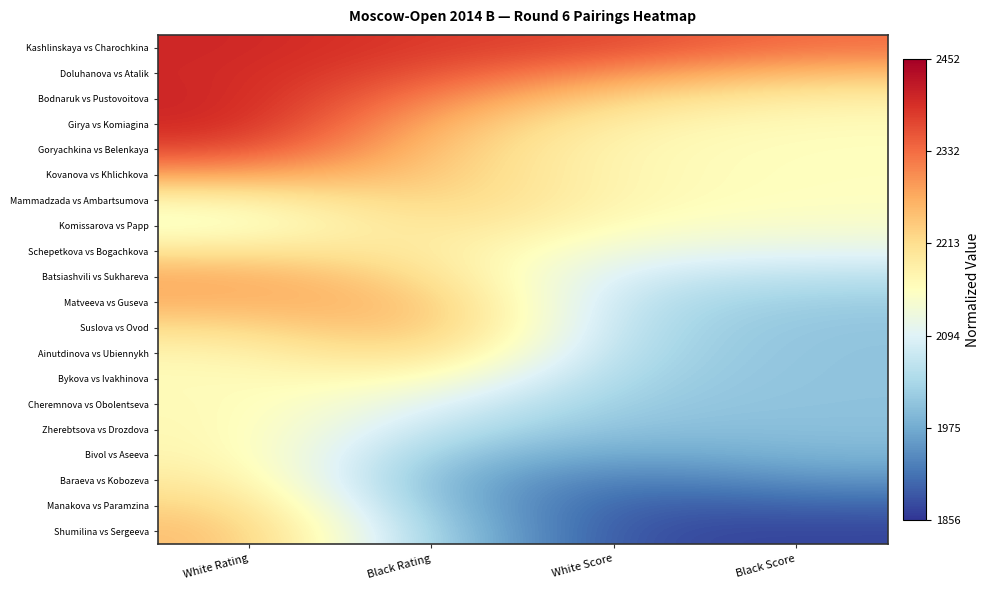

Reading left to right, transcribe all the data shown in this chart.

Kashlinskaya vs Charochkina: White Rating=0.9	Black Rating=0.9	White Score=0.9	Black Score=0.8
Doluhanova vs Atalik: White Rating=0.9	Black Rating=0.8	White Score=0.7	Black Score=0.7
Bodnaruk vs Pustovoitova: White Rating=0.9	Black Rating=0.8	White Score=0.6	Black Score=0.6
Girya vs Komiagina: White Rating=0.9	Black Rating=0.7	White Score=0.5	Black Score=0.5
Goryachkina vs Belenkaya: White Rating=0.9	Black Rating=0.7	White Score=0.5	Black Score=0.5
Kovanova vs Khlichkova: White Rating=0.7	Black Rating=0.7	White Score=0.5	Black Score=0.5
Mammadzada vs Ambartsumova: White Rating=0.5	Black Rating=0.6	White Score=0.5	Black Score=0.5
Komissarova vs Papp: White Rating=0.5	Black Rating=0.6	White Score=0.5	Black Score=0.5
Schepetkova vs Bogachkova: White Rating=0.6	Black Rating=0.6	White Score=0.4	Black Score=0.4
Batsiashvili vs Sukhareva: White Rating=0.7	Black Rating=0.6	White Score=0.4	Black Score=0.3
Matveeva vs Guseva: White Rating=0.7	Black Rating=0.7	White Score=0.3	Black Score=0.3
Suslova vs Ovod: White Rating=0.6	Black Rating=0.7	White Score=0.3	Black Score=0.3
Ainutdinova vs Ubiennykh: White Rating=0.5	Black Rating=0.6	White Score=0.3	Black Score=0.3
Bykova vs Ivakhinova: White Rating=0.5	Black Rating=0.5	White Score=0.3	Black Score=0.3
Cheremnova vs Obolentseva: White Rating=0.5	Black Rating=0.4	White Score=0.3	Black Score=0.2
Zherebtsova vs Drozdova: White Rating=0.5	Black Rating=0.3	White Score=0.2	Black Score=0.2
Bivol vs Aseeva: White Rating=0.5	Black Rating=0.3	White Score=0.2	Black Score=0.2
Baraeva vs Kobozeva: White Rating=0.6	Black Rating=0.2	White Score=0.1	Black Score=0.2
Manakova vs Paramzina: White Rating=0.6	Black Rating=0.2	White Score=0.1	Black Score=0.1
Shumilina vs Sergeeva: White Rating=0.7	Black Rating=0.3	White Score=0.0	Black Score=0.0